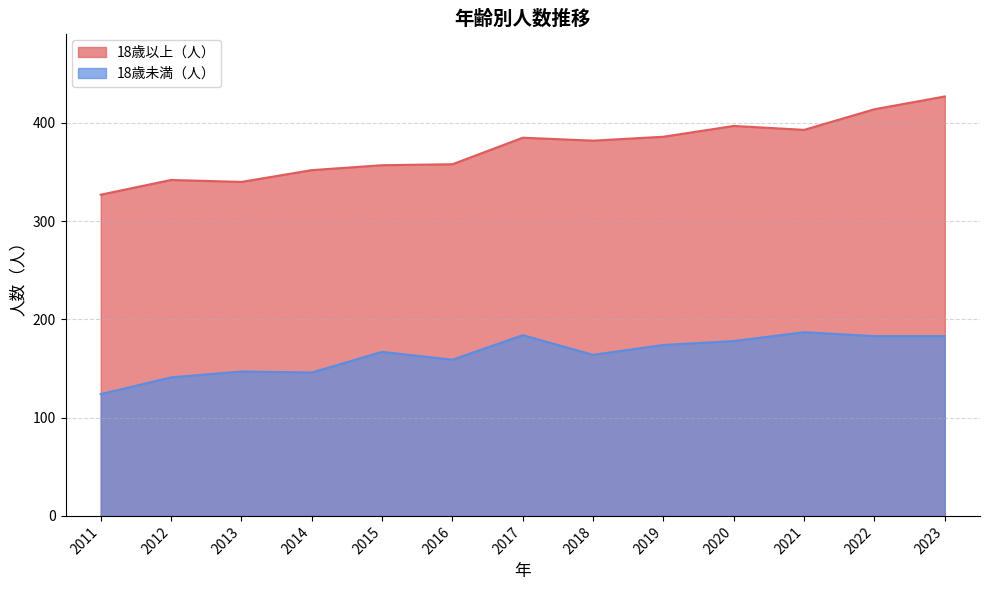

True or false: 18歳未満（人） and 18歳以上（人） cross at least once.

False